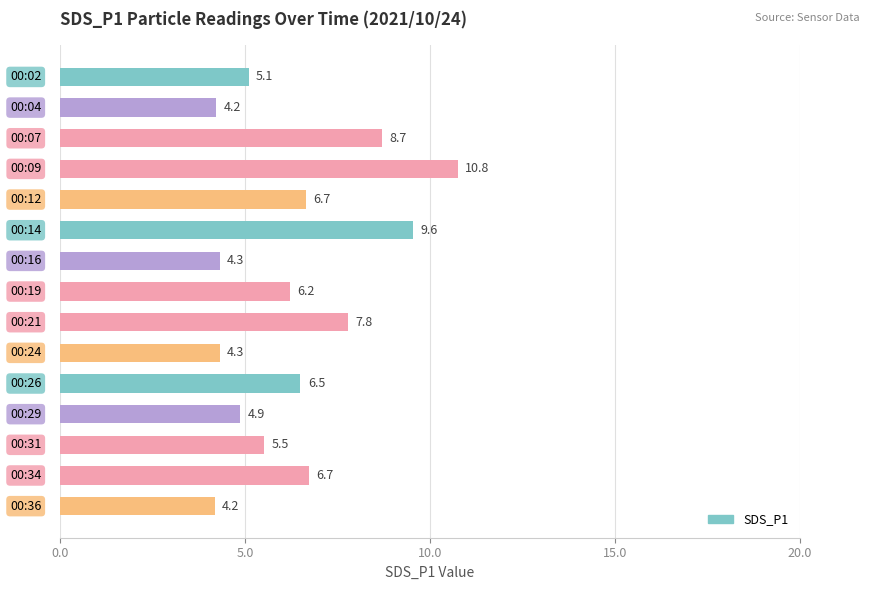

What is the value of the 8th bar from the top?

6.2